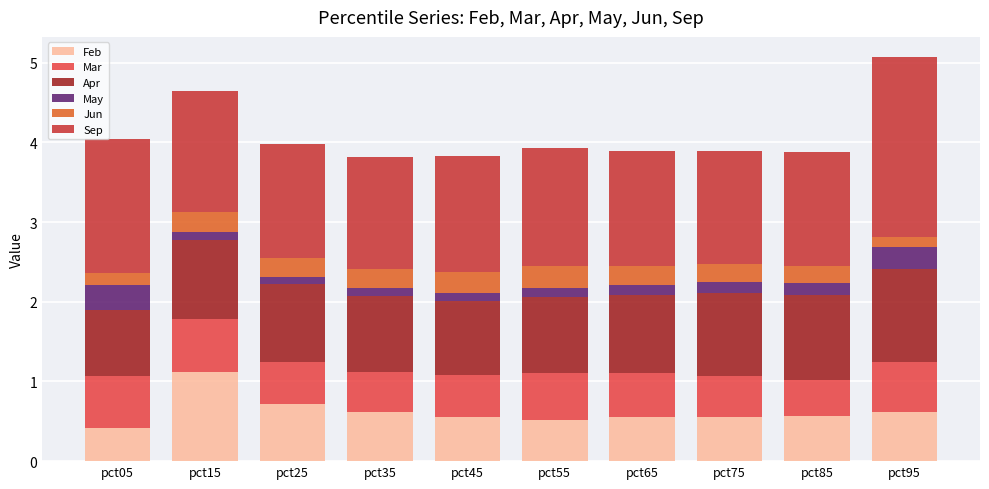

What is the value of the Feb bar at the 6th from the left?

0.5